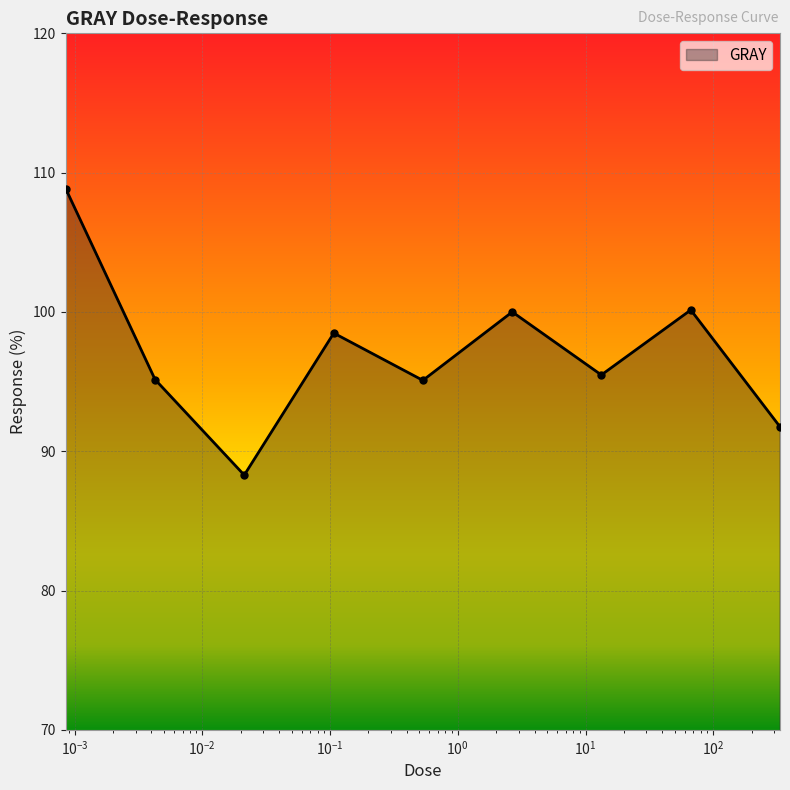

What is the average value?

97.0